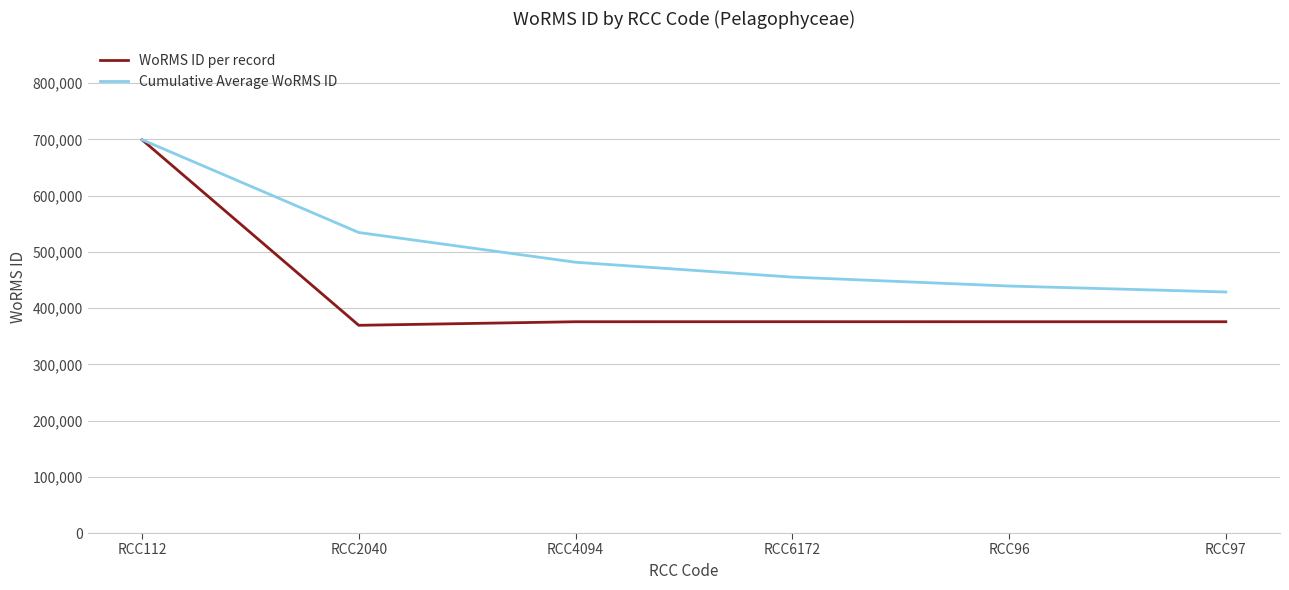

At RCC96, list the series in order from smallest to largest.

WoRMS ID per record, Cumulative Average WoRMS ID